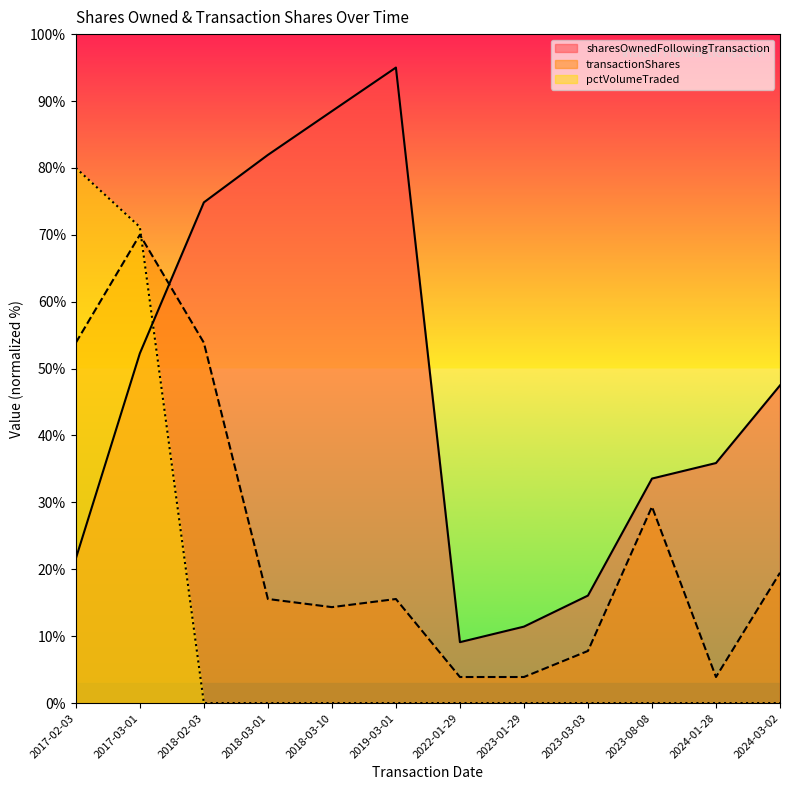

What is the label of the 3rd point from the right?

2023-08-08